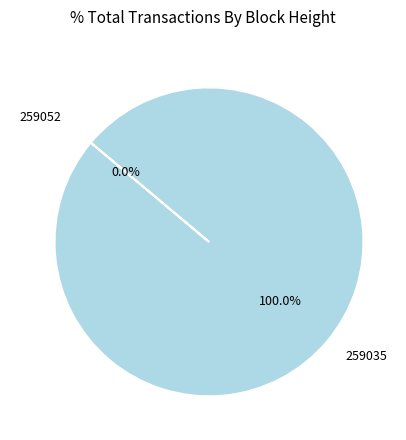

Which category has the biggest portion of the pie?

259035